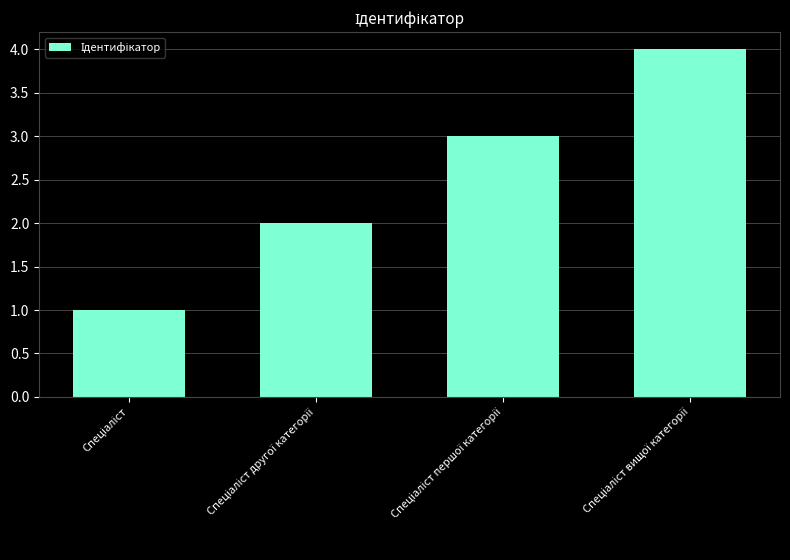

How many bars are there in total?

4